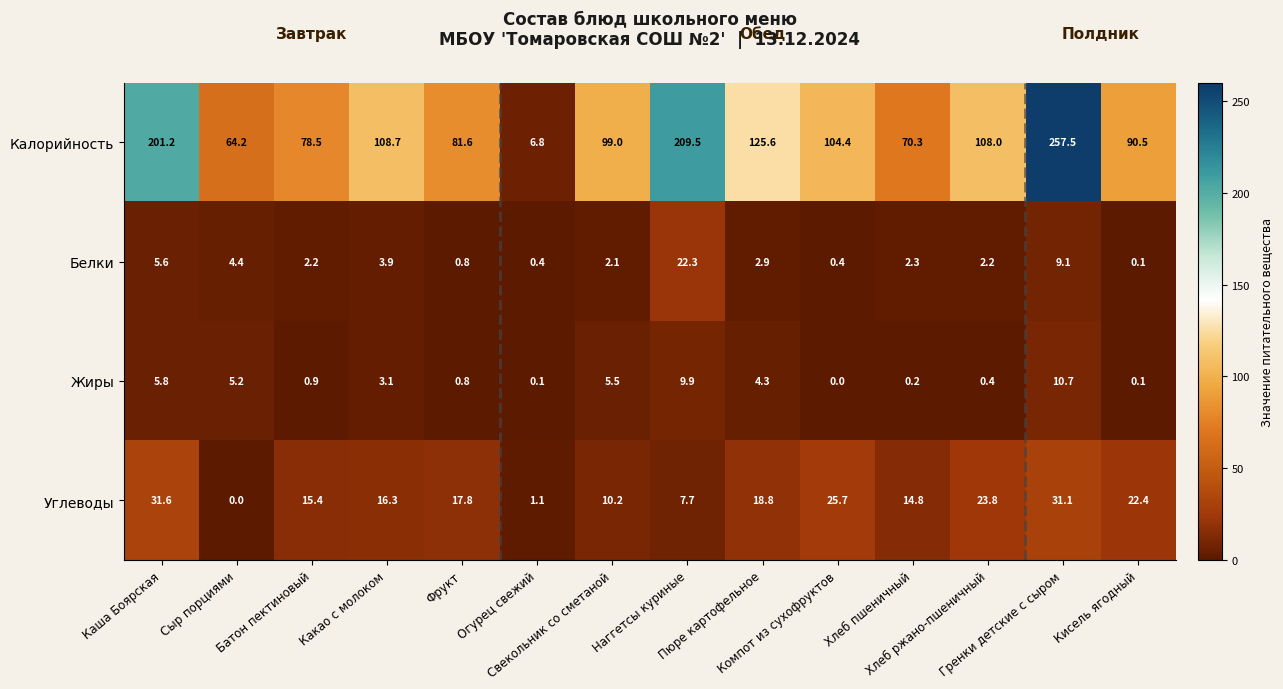

What is the difference between the maximum and minimum values in the Калорийность series?

250.7